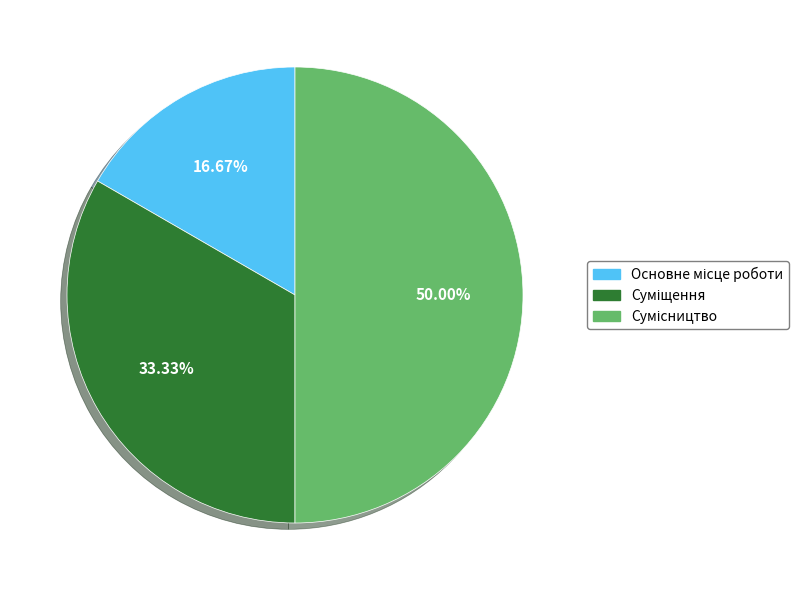

Between Сумісництво and Основне місце роботи, which is larger?

Сумісництво